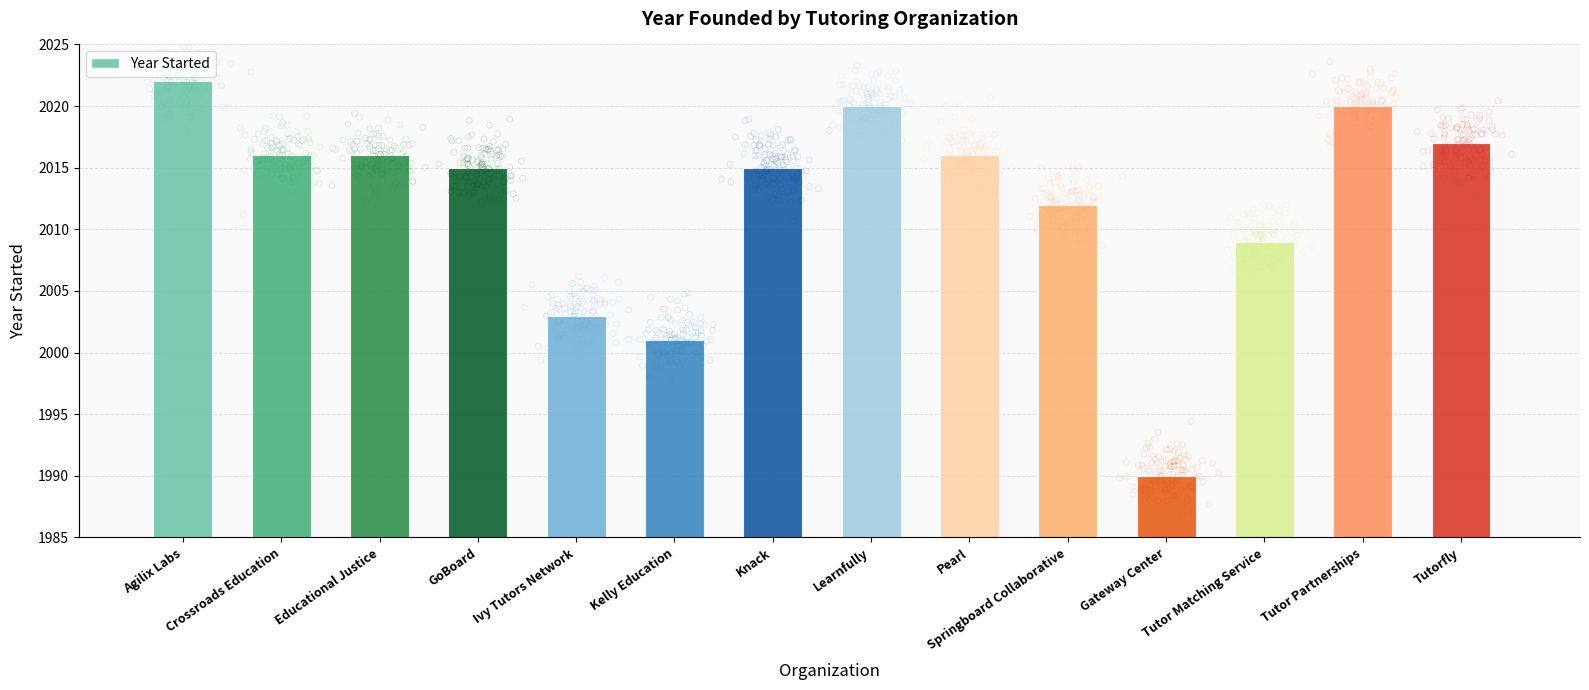

What is the change in value from Knack to Tutor Matching Service?

-6